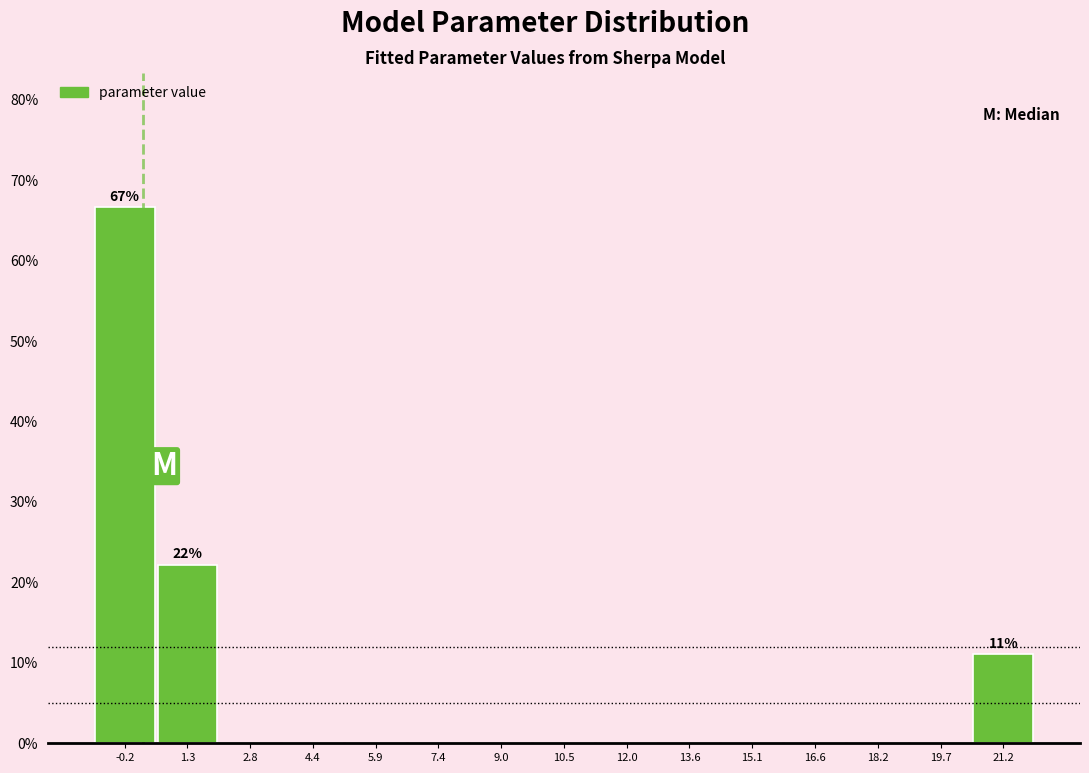

Which range on the x-axis has the tallest bar?

-1.0 to 0.6